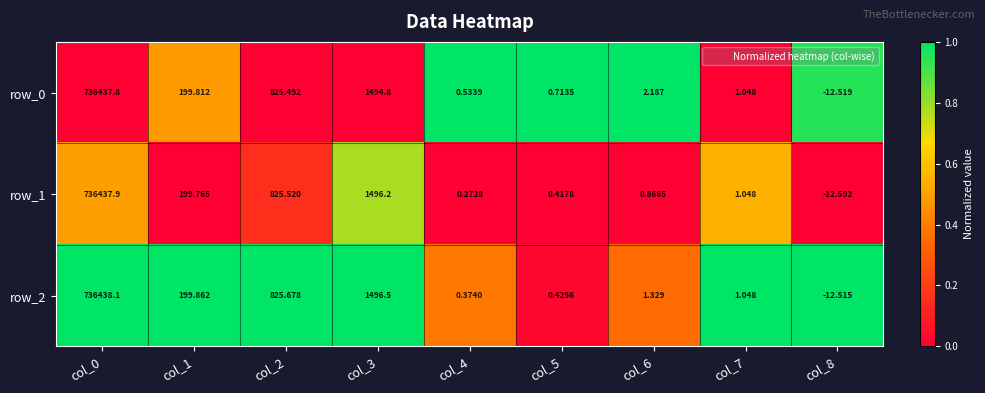

What is the maximum value for row_2?

736438.1